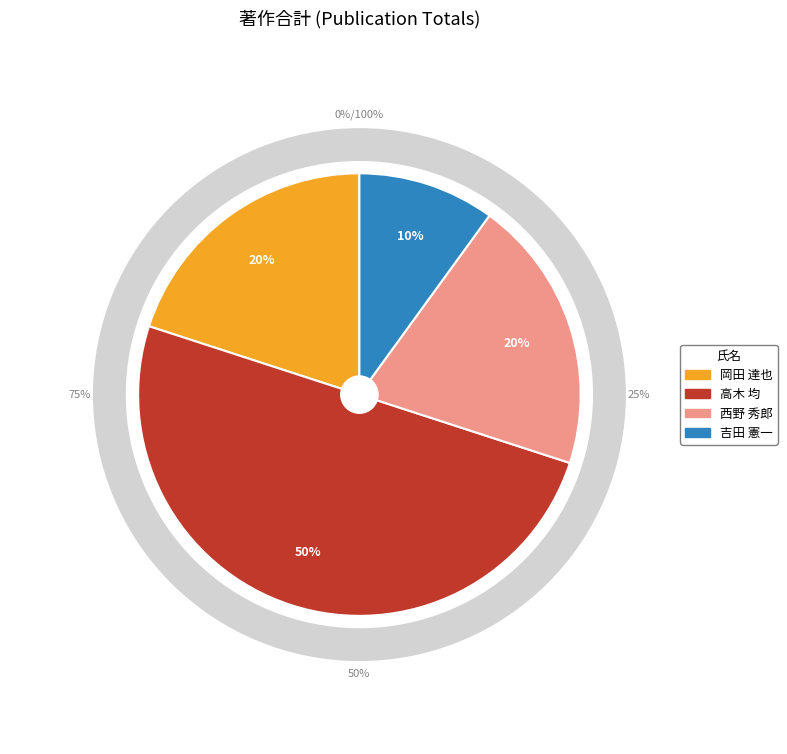

Combined, what portion of the pie is 高木 均 and 西野 秀郎?

70.0%